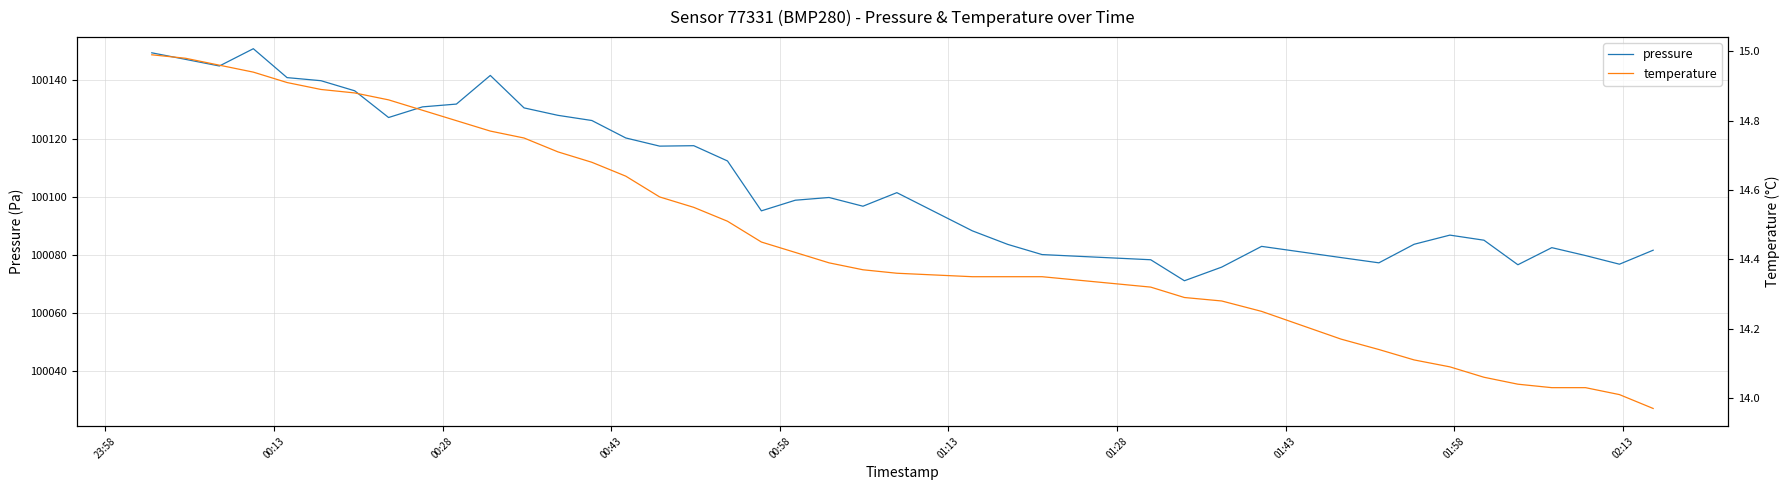

What is the minimum value for pressure?

100071.1